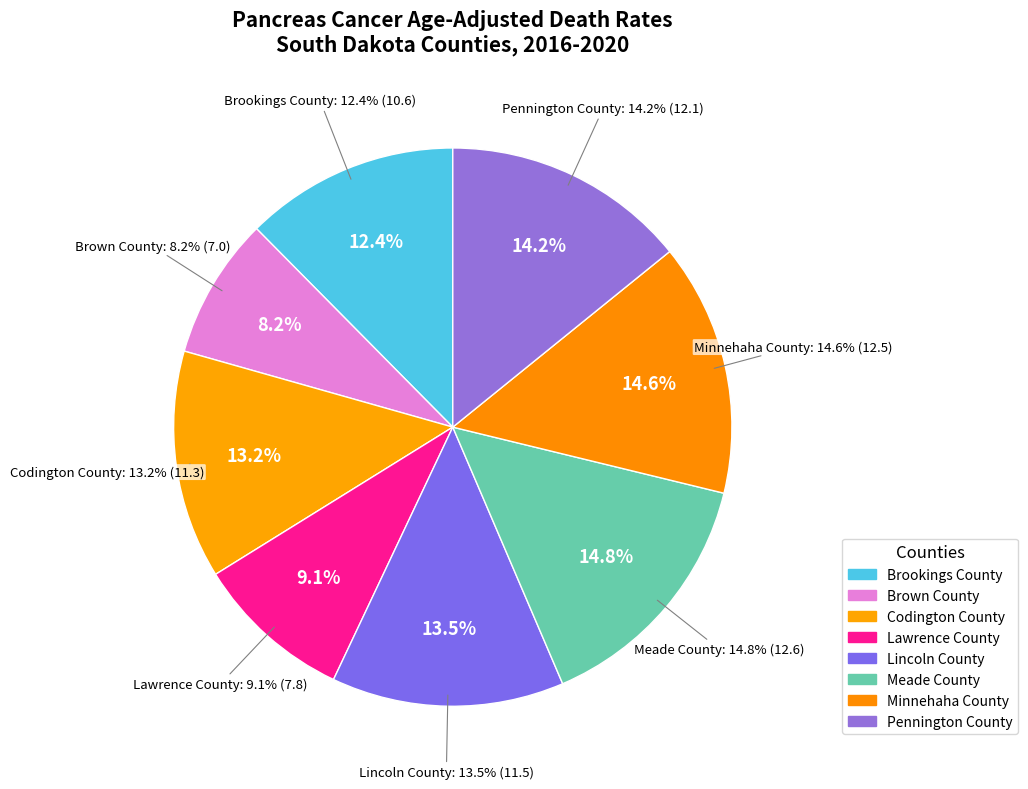

Is it true that Lincoln County is 13% of the pie?

True